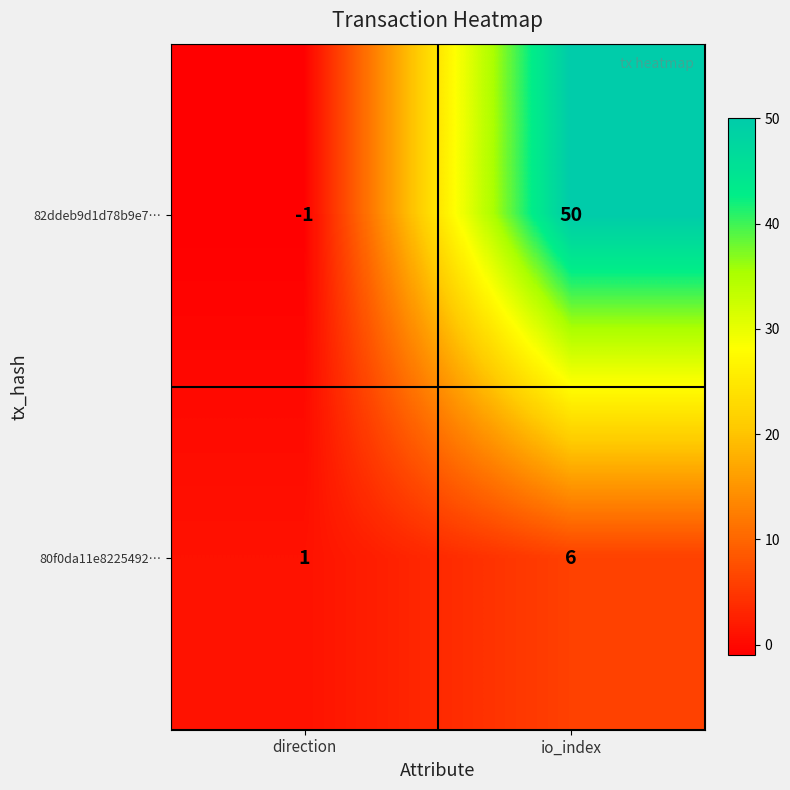

Rank the series by their average value, from lowest to highest.

80f0da11e8225492…, 82ddeb9d1d78b9e7…